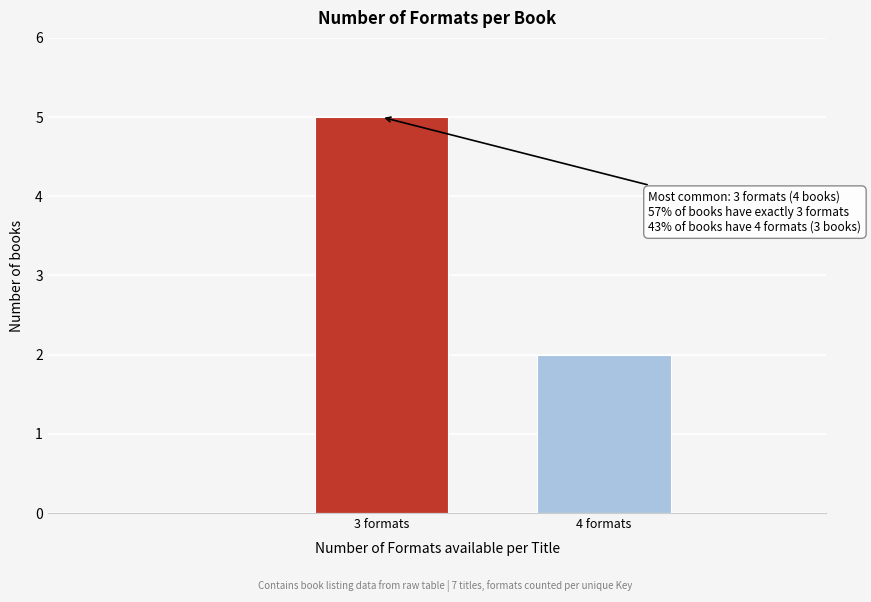

Reading right to left, list all the values displayed in this chart.

4 formats=2	3 formats=5